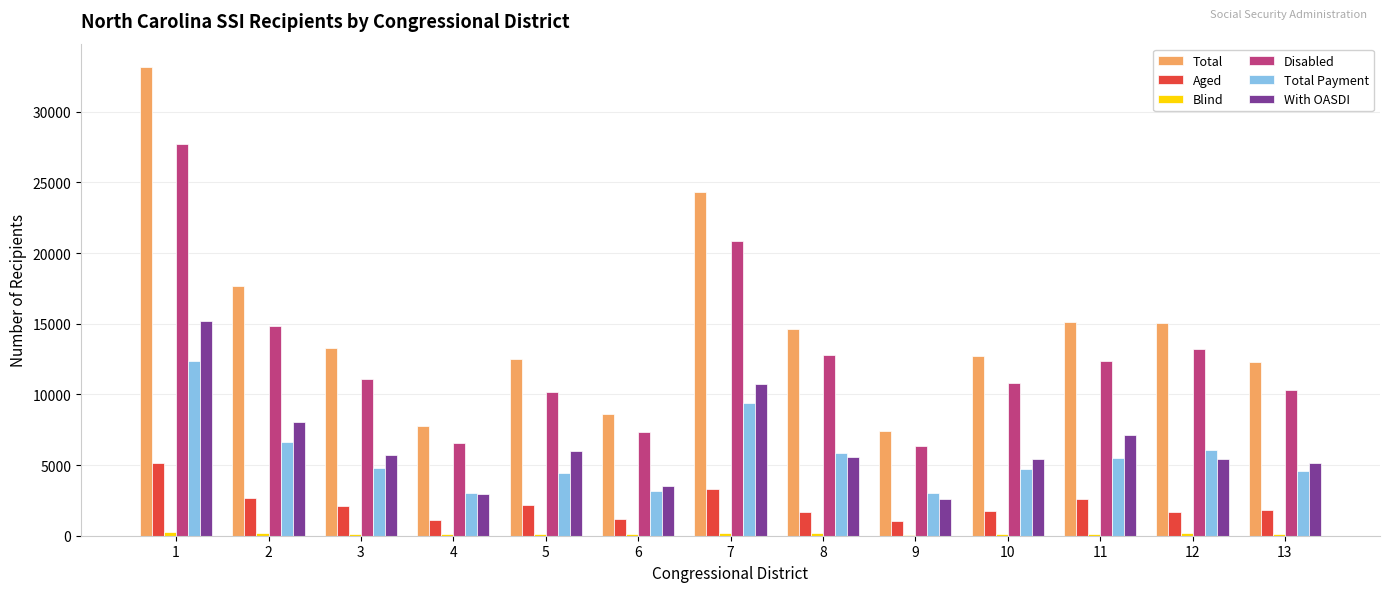

Are the bars horizontal?

No